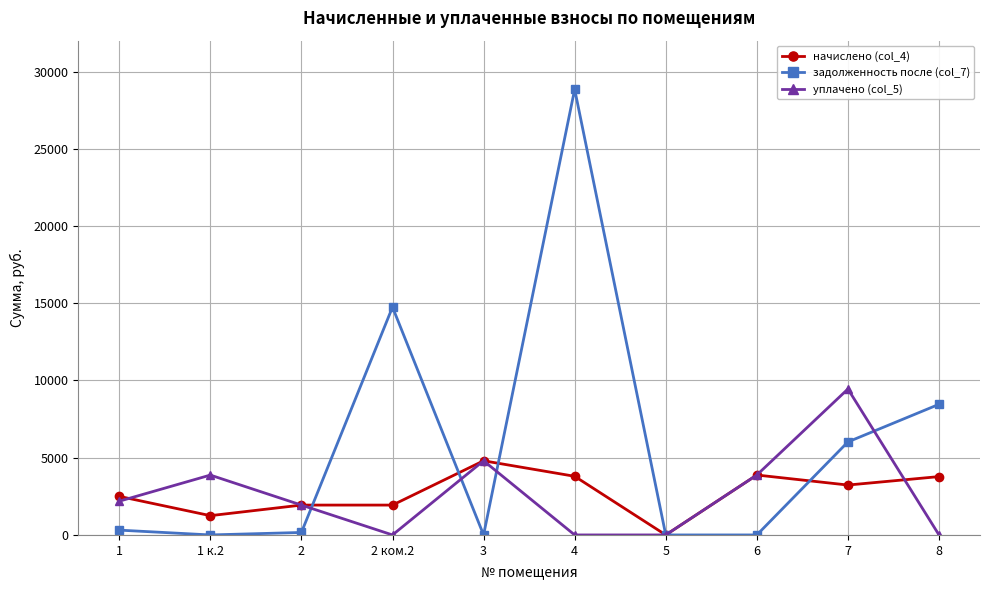

Rank the series by their maximum value, from lowest to highest.

начислено (col_4), уплачено (col_5), задолженность после (col_7)